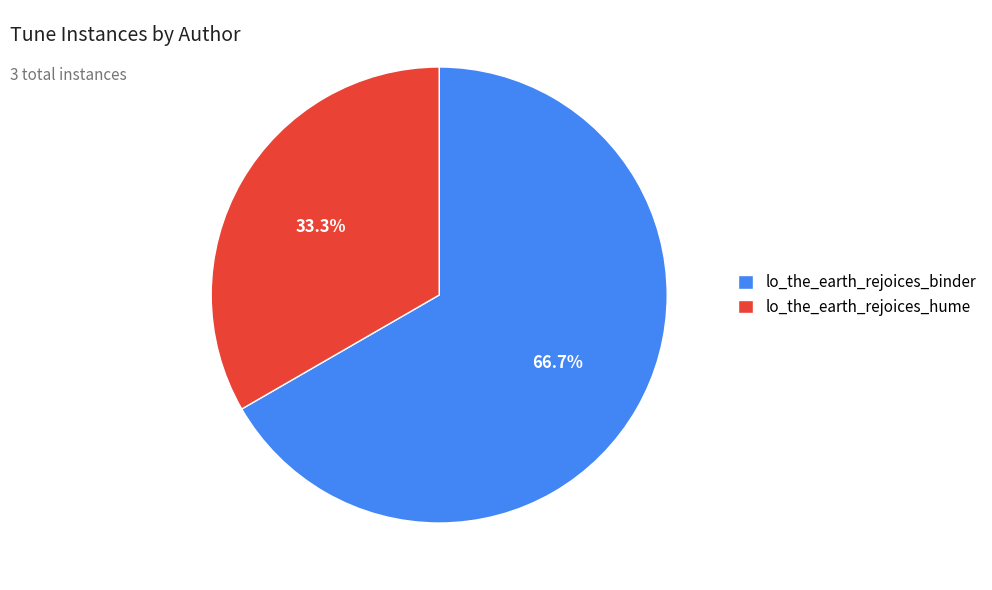

The lo_the_earth_rejoices_hume slice represents 33% of the pie. True or false?

True